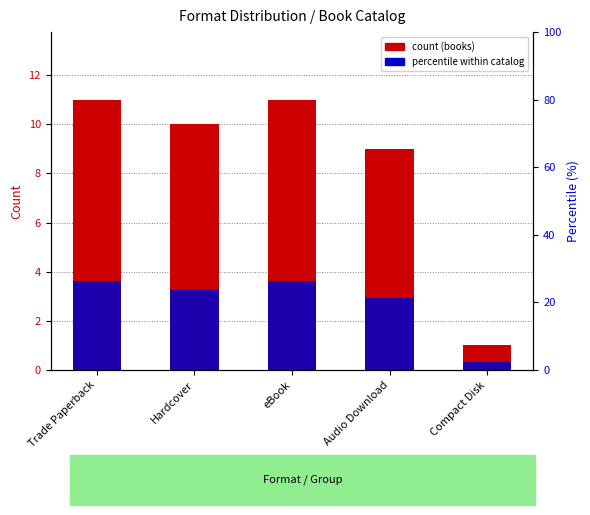

What is the label of the 3rd bar from the right?

eBook